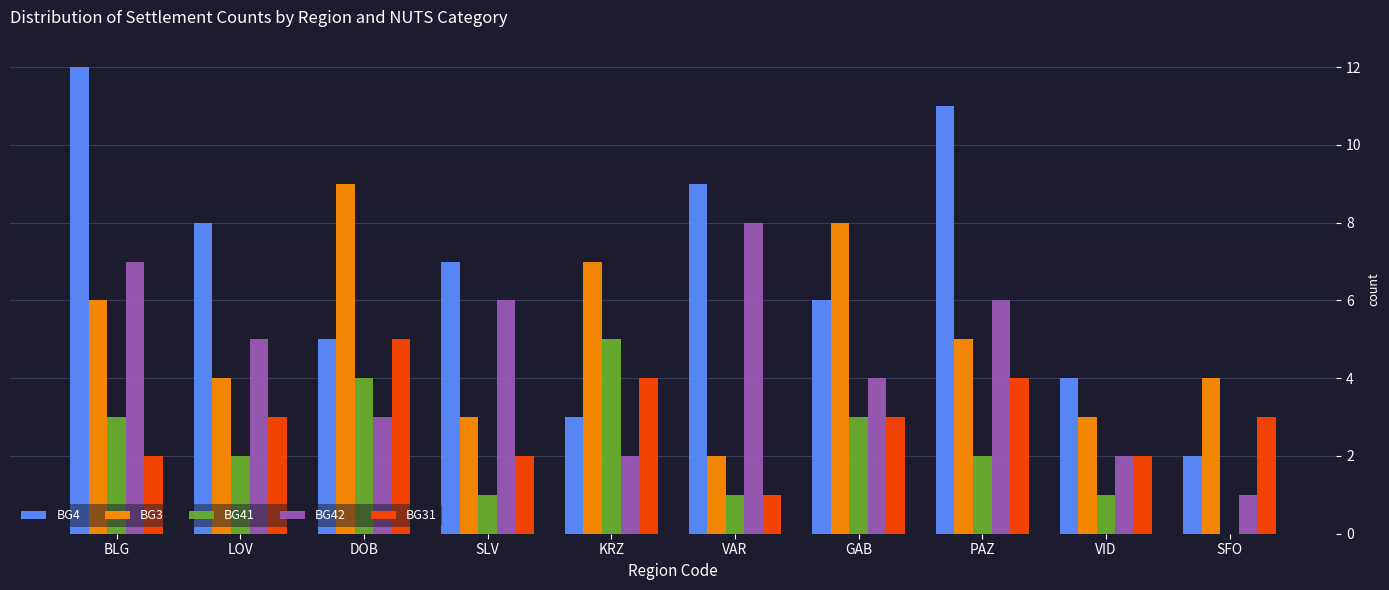

Reading right to left, extract all data points from this chart.

BG4: 2	4	11	6	9	3	7	5	8	12
BG3: 4	3	5	8	2	7	3	9	4	6
BG41: 0	1	2	3	1	5	1	4	2	3
BG42: 1	2	6	4	8	2	6	3	5	7
BG31: 3	2	4	3	1	4	2	5	3	2